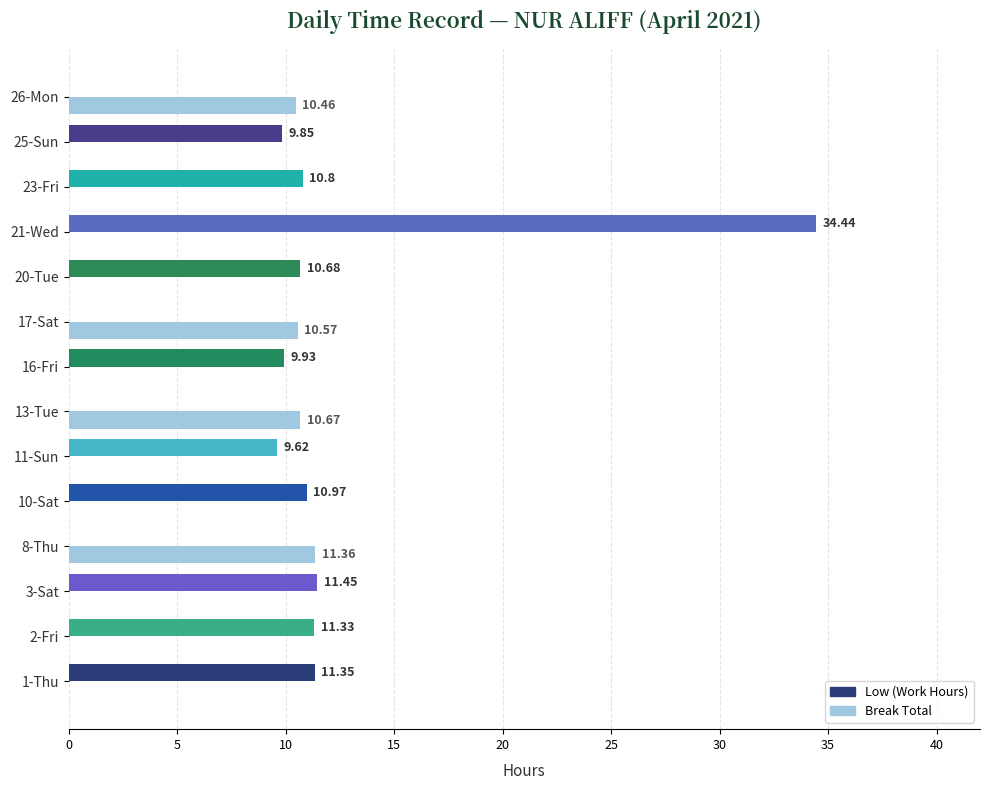

What is the sum of all Low (Work Hours) values?

130.4